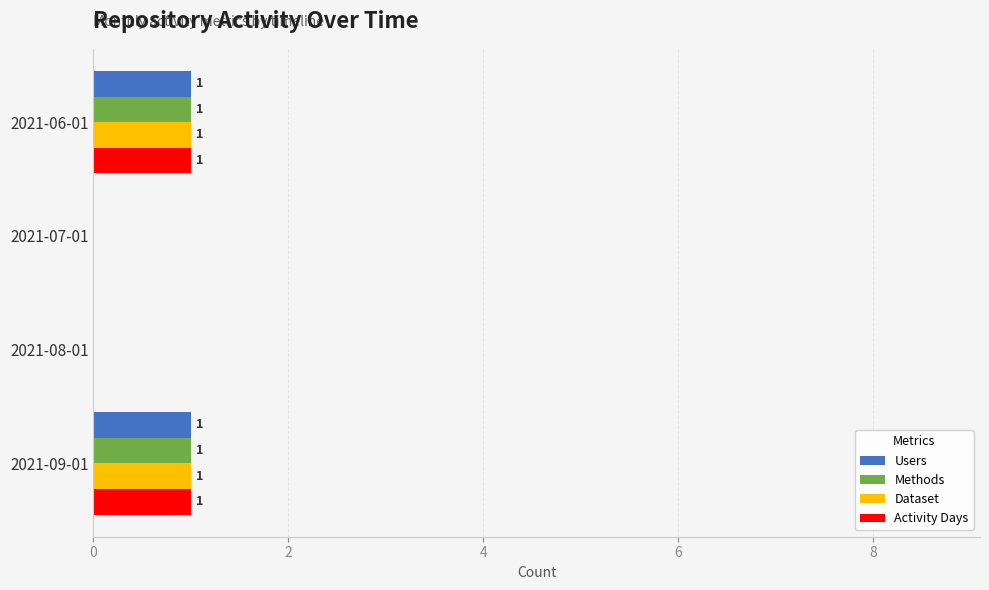

Is it true that Activity Days equals 0 at 2021-07-01?

True